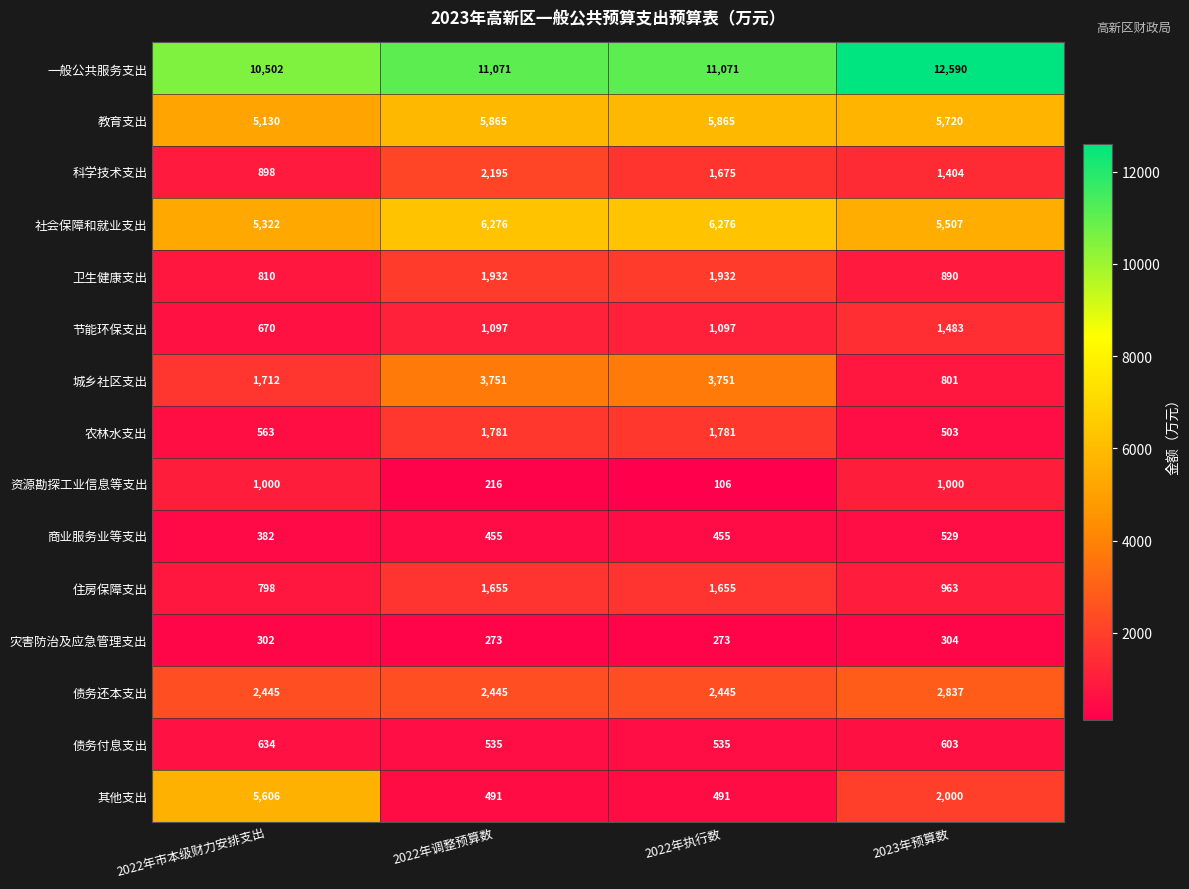

The value of 资源勘探工业信息等支出 at 2022年执行数 is 106. True or false?

True